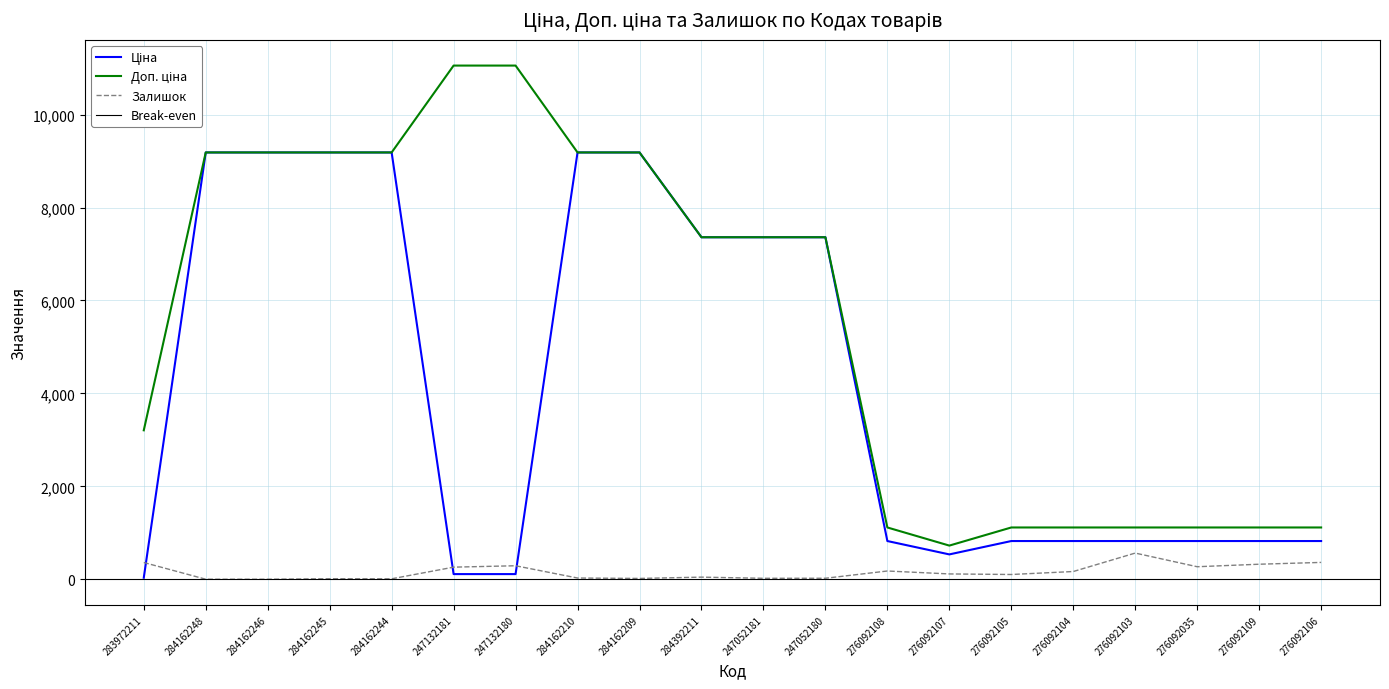

How many times do Залишок and Ціна cross each other?

3